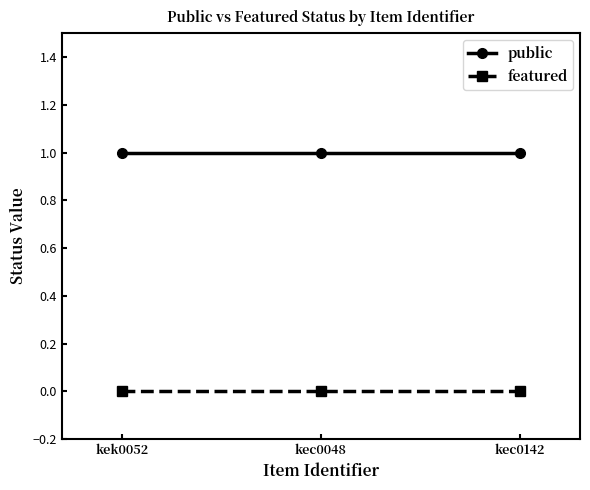

What is the difference between the highest and lowest values at kec0142?

1